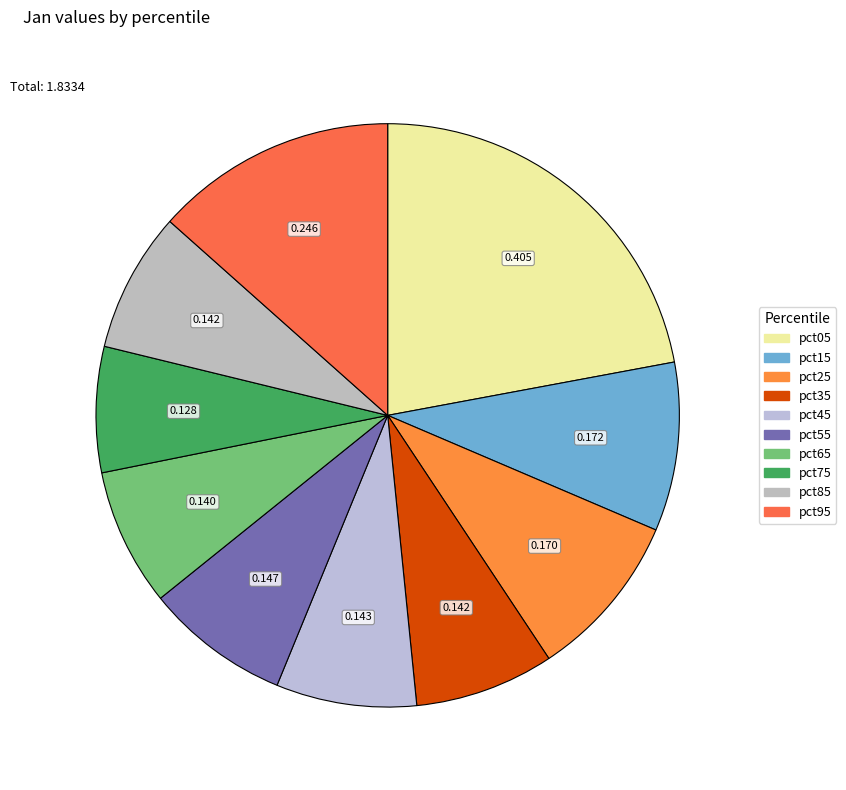

How many slices are in this pie chart?

10